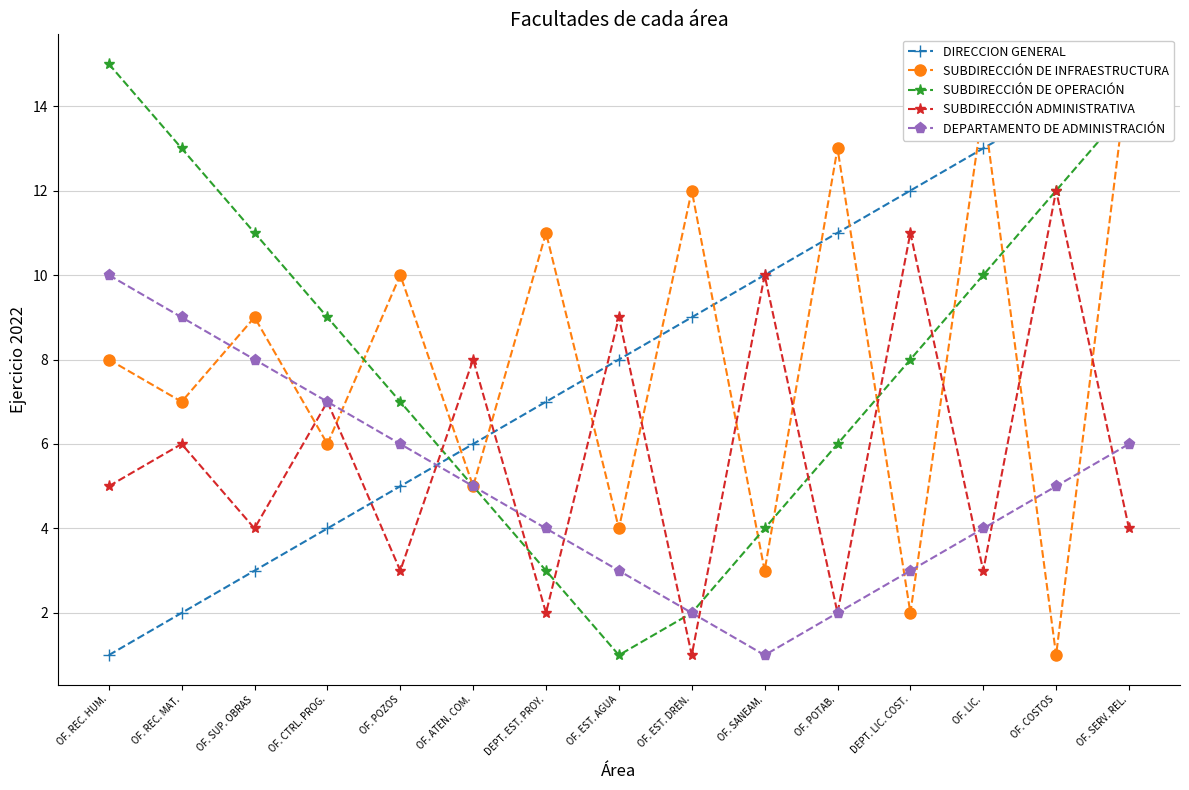

Where does the SUBDIRECCIÓN ADMINISTRATIVA series first go above 5?

OF. REC. MAT.